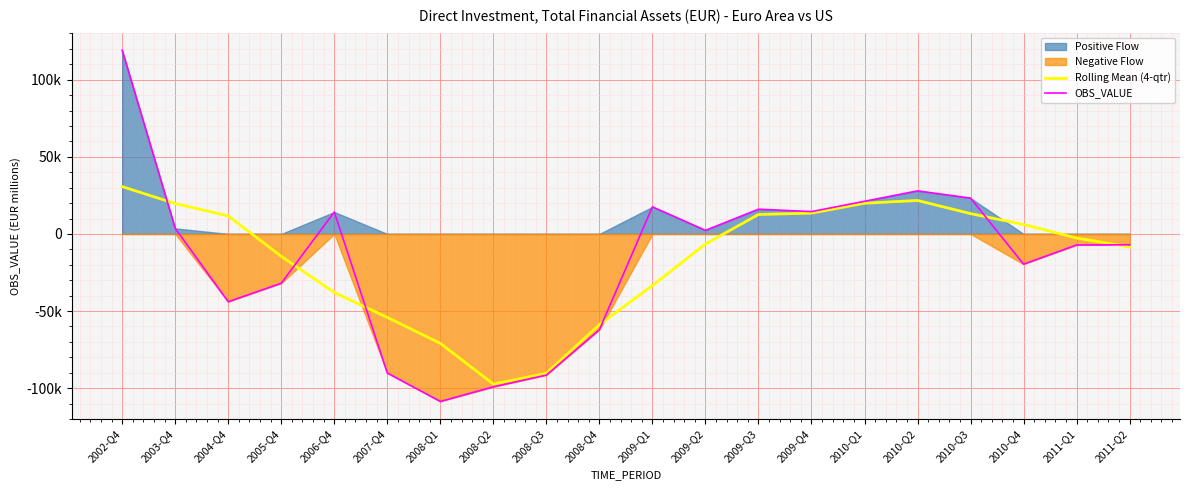

Which label corresponds to the largest value in the chart?

2002-Q4